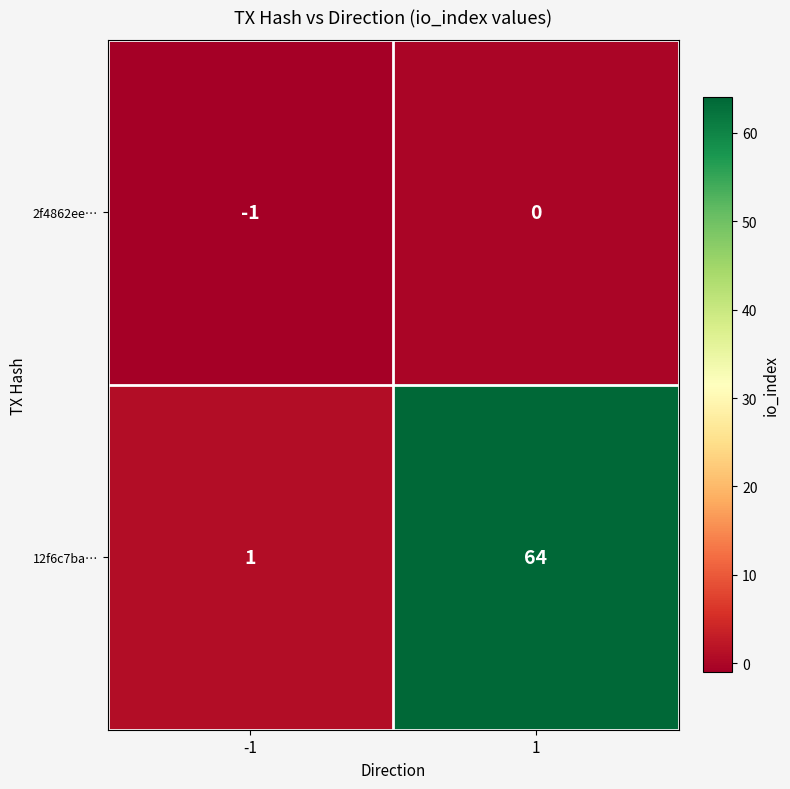

Is the value of 2f4862ee… at 1 greater than the value of 12f6c7ba… at -1?

No